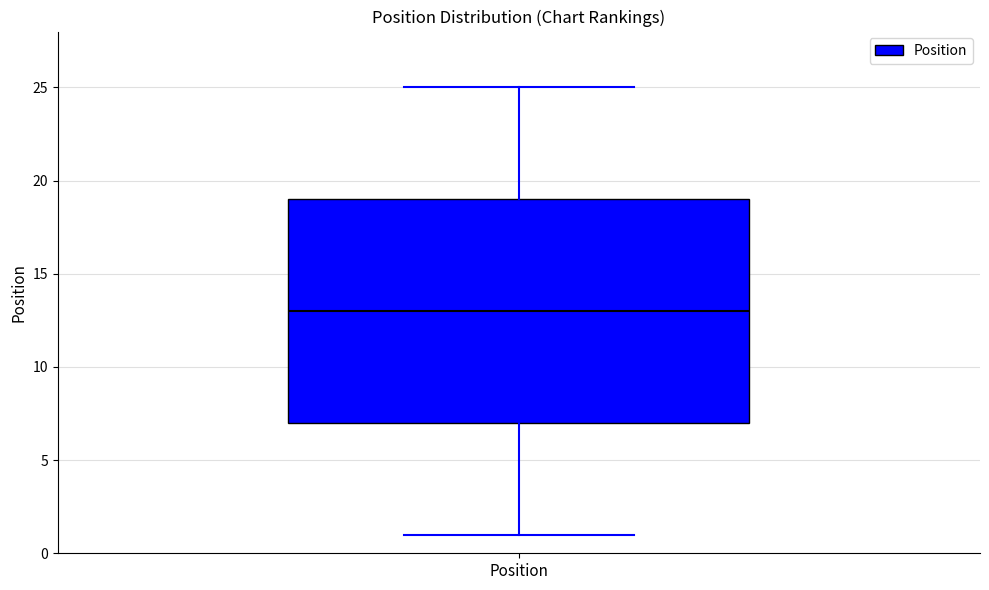

Transcribe this box plot: give where the median line is, the range the box spans, and where the two whiskers end, as read against the y-axis. The values are not printed on the chart, so give them approximately, as read against the axis.

median 13, box 7 to 19, whiskers 1 to 25